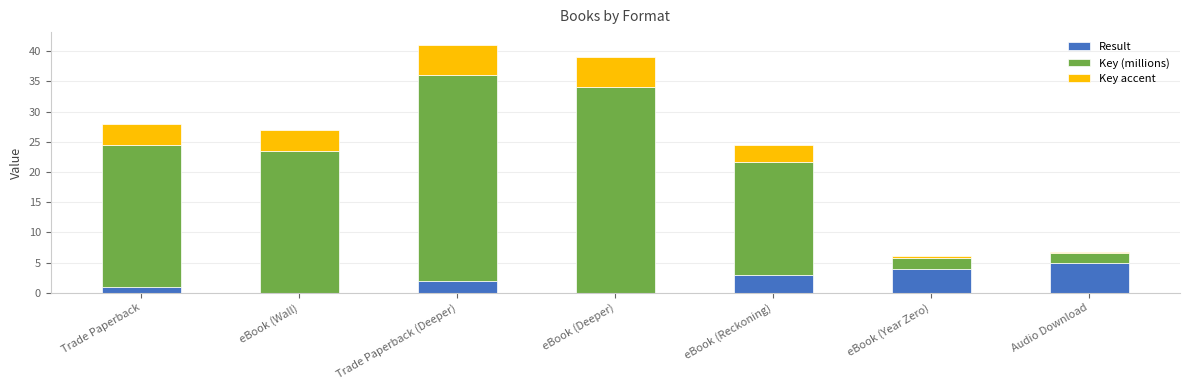

Which category has the highest value in the Result series?

Audio Download